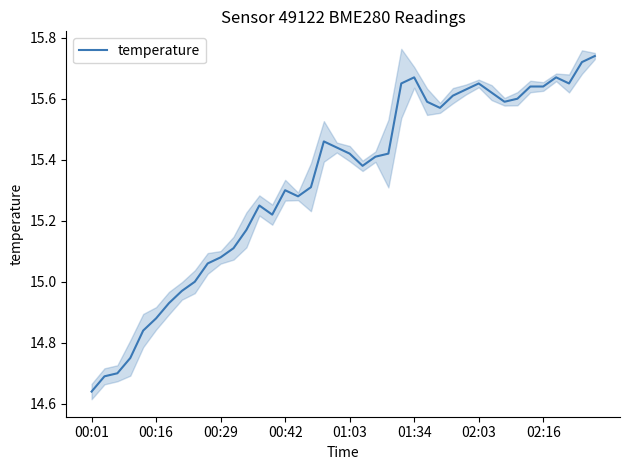

At which label does temperature reach its minimum?

00:01